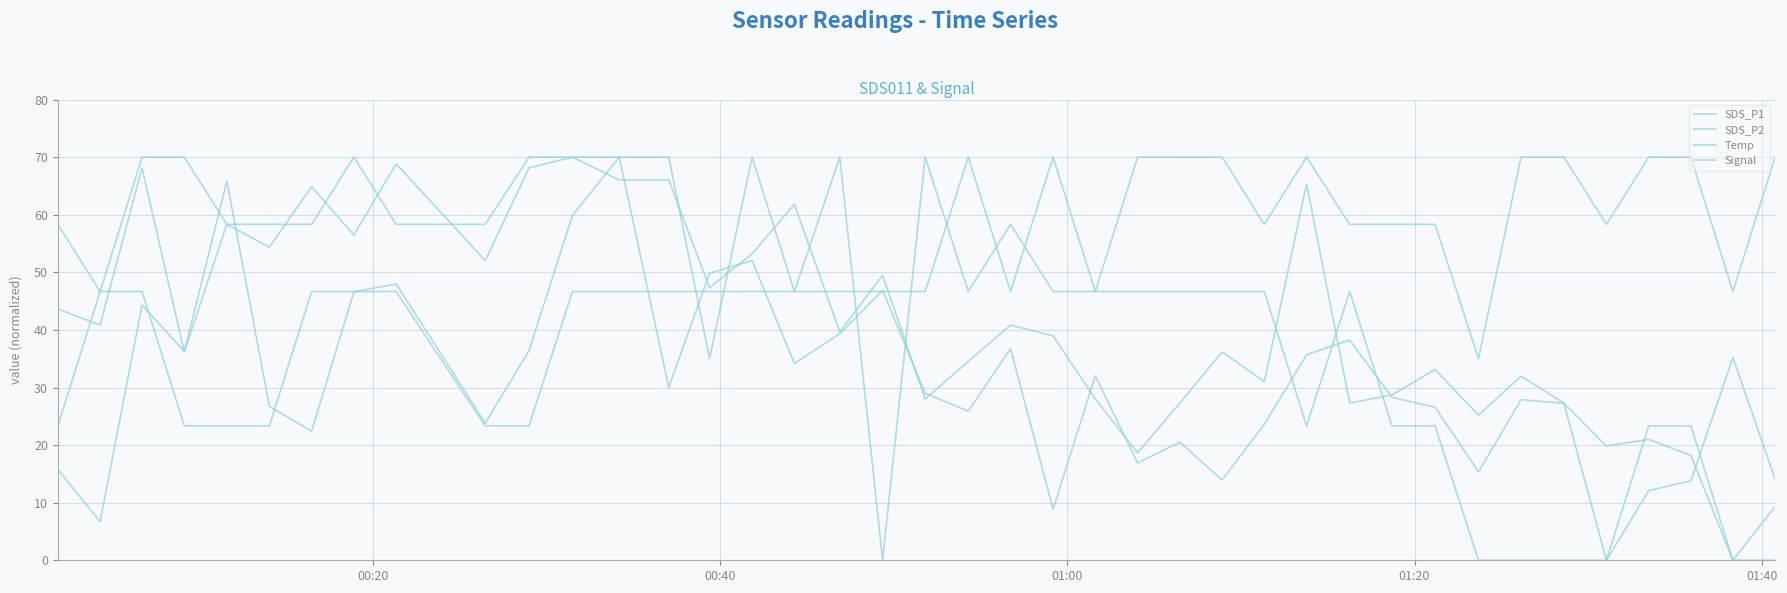

How many distinct data groups are displayed?

4